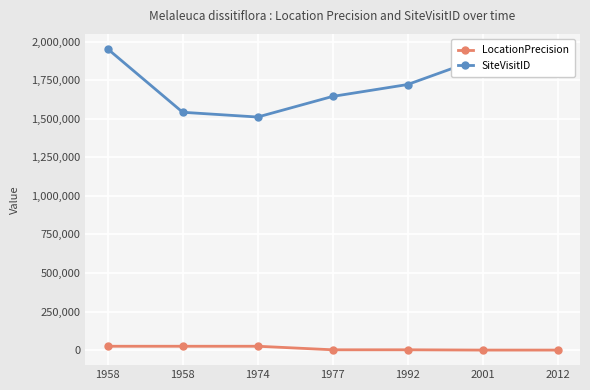

The SiteVisitID series shows 1722117 at 1992. True or false?

True